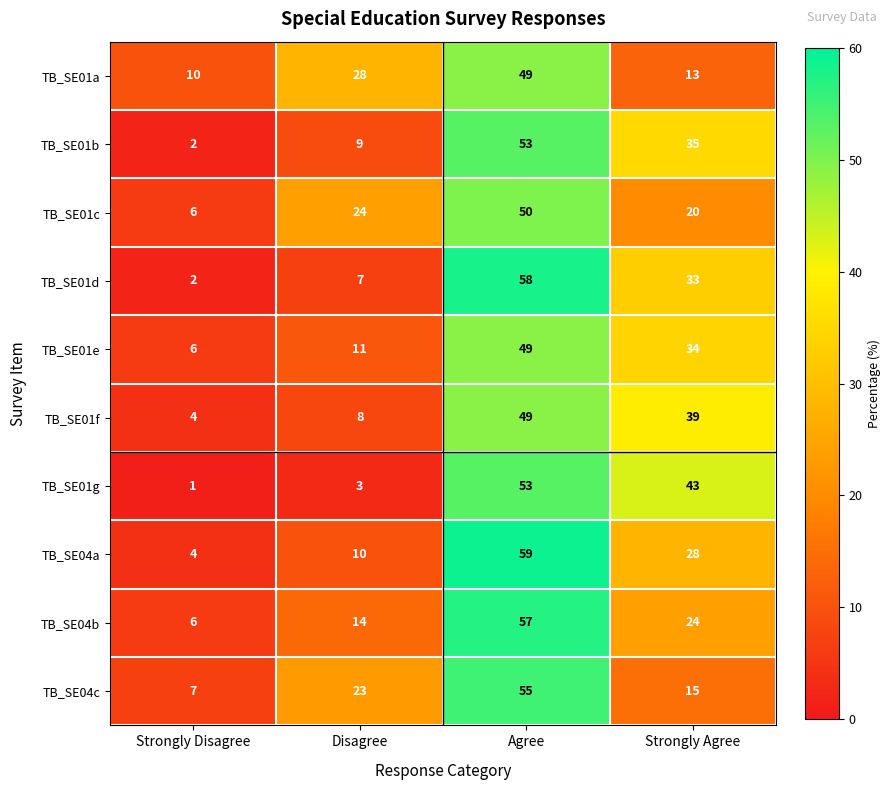

The TB_SE04a series shows 10 at Disagree. True or false?

True